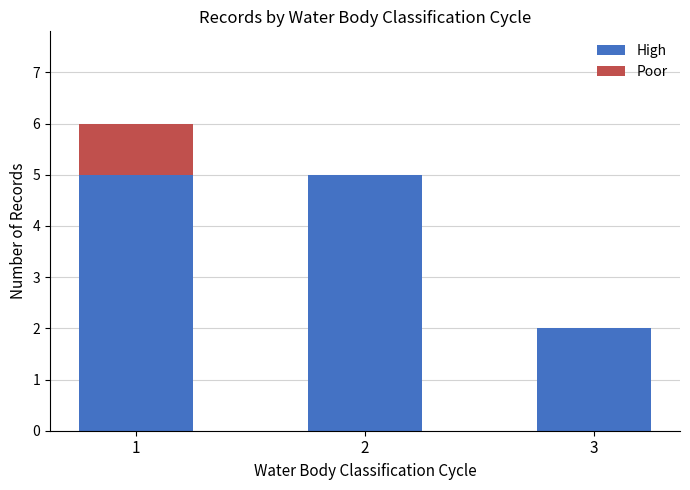

Are the bars horizontal?

No